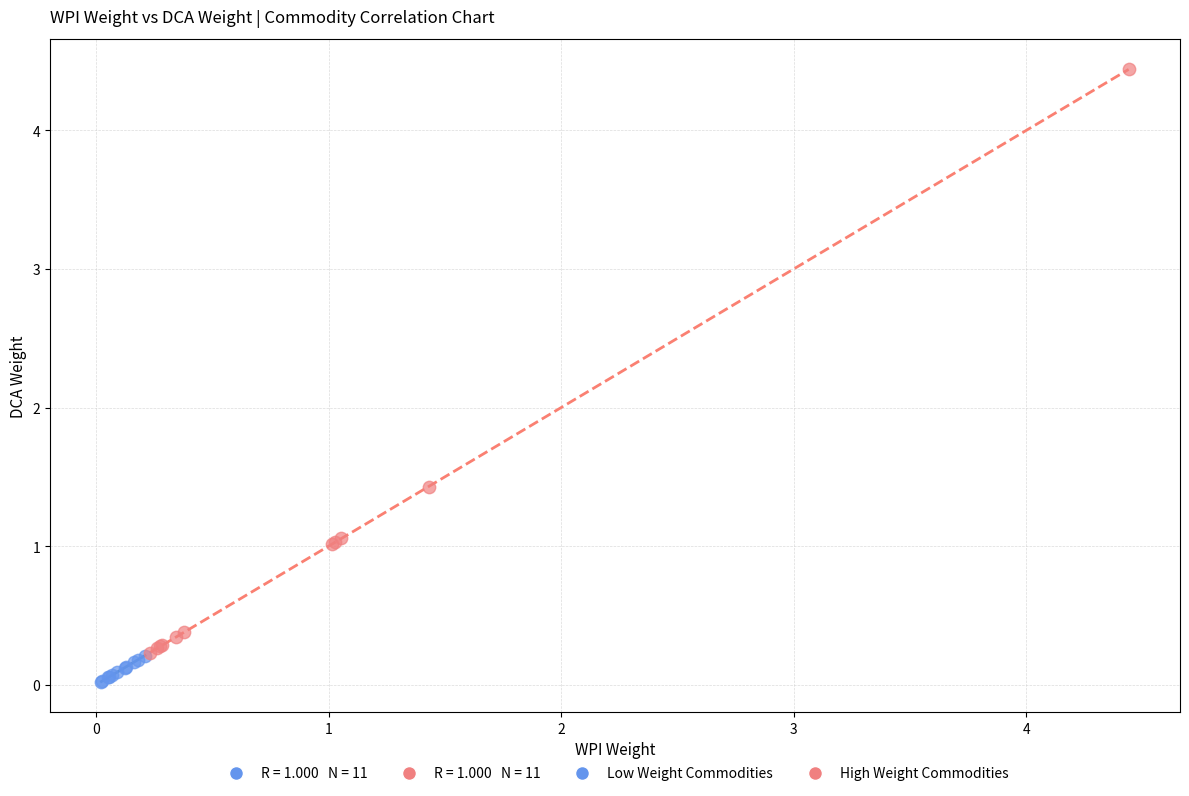

Which series has the widest spread of Y values?

High Weight Commodities